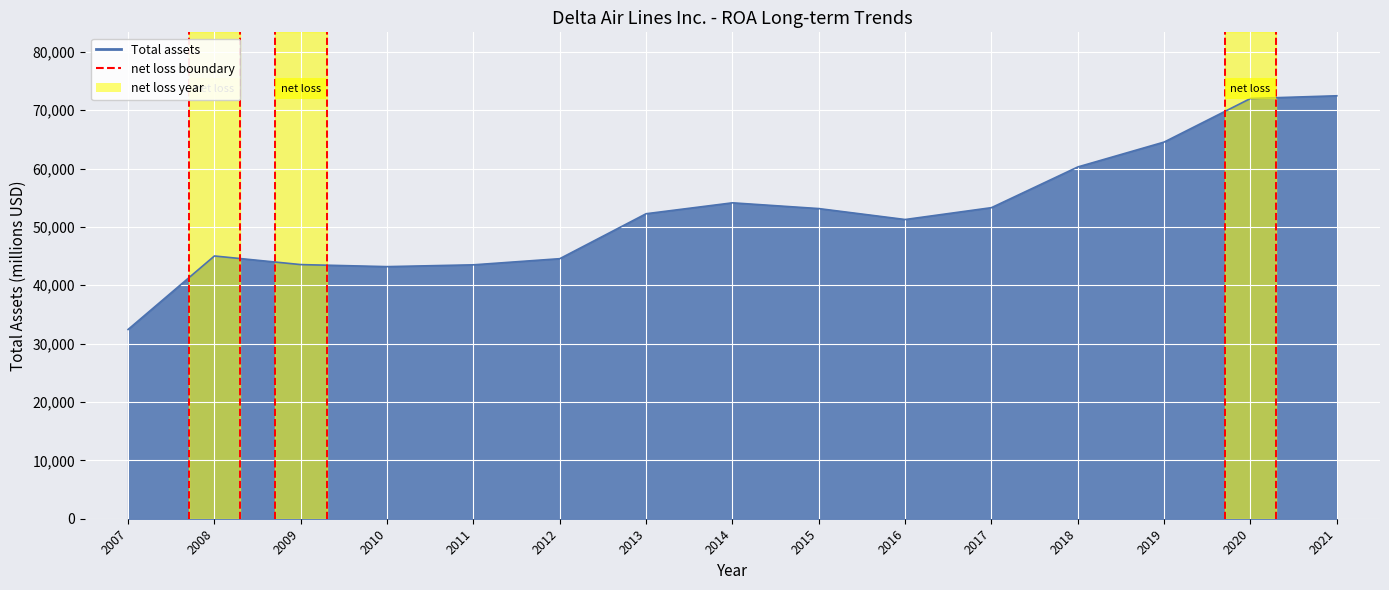

How many lines are shown in the chart?

1